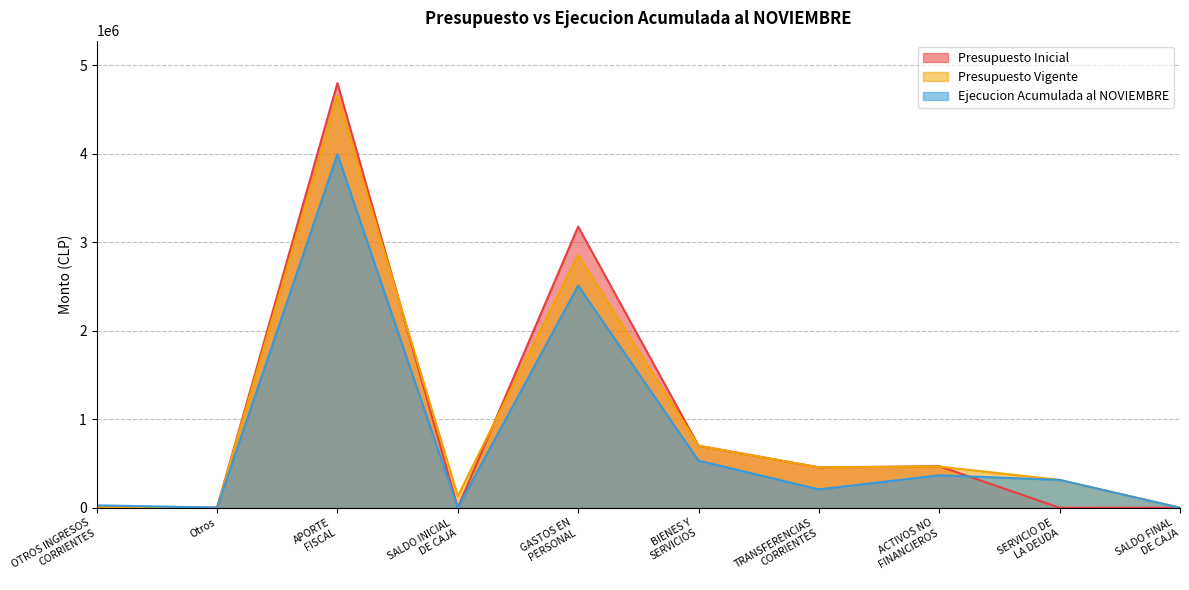

Is the value of Ejecucion Acumulada al NOVIEMBRE at BIENES Y
SERVICIOS greater than the value of Presupuesto Vigente at BIENES Y
SERVICIOS?

No